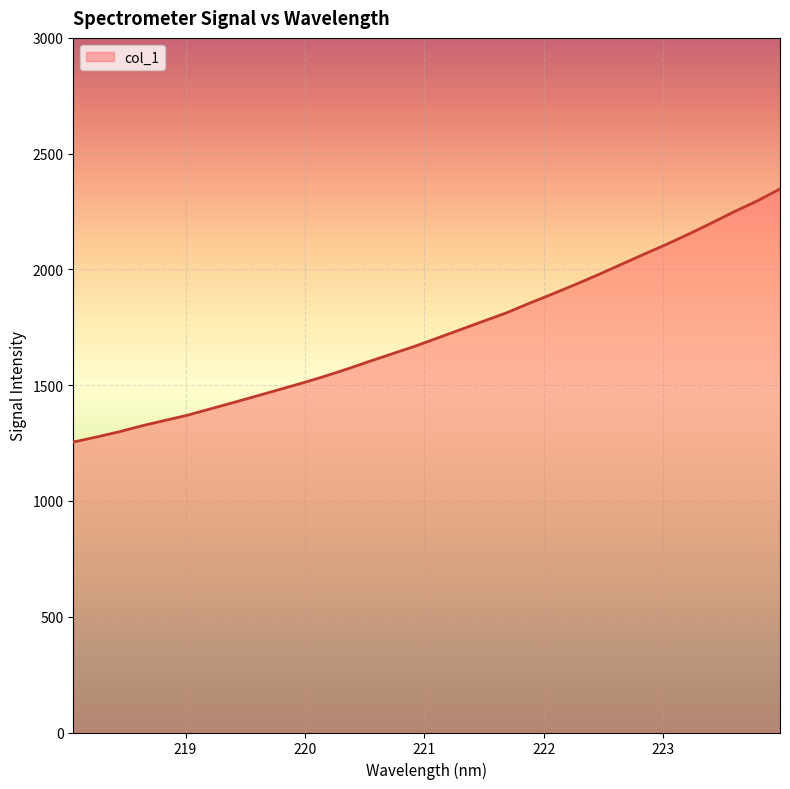

What is the greatest value displayed?

2347.5